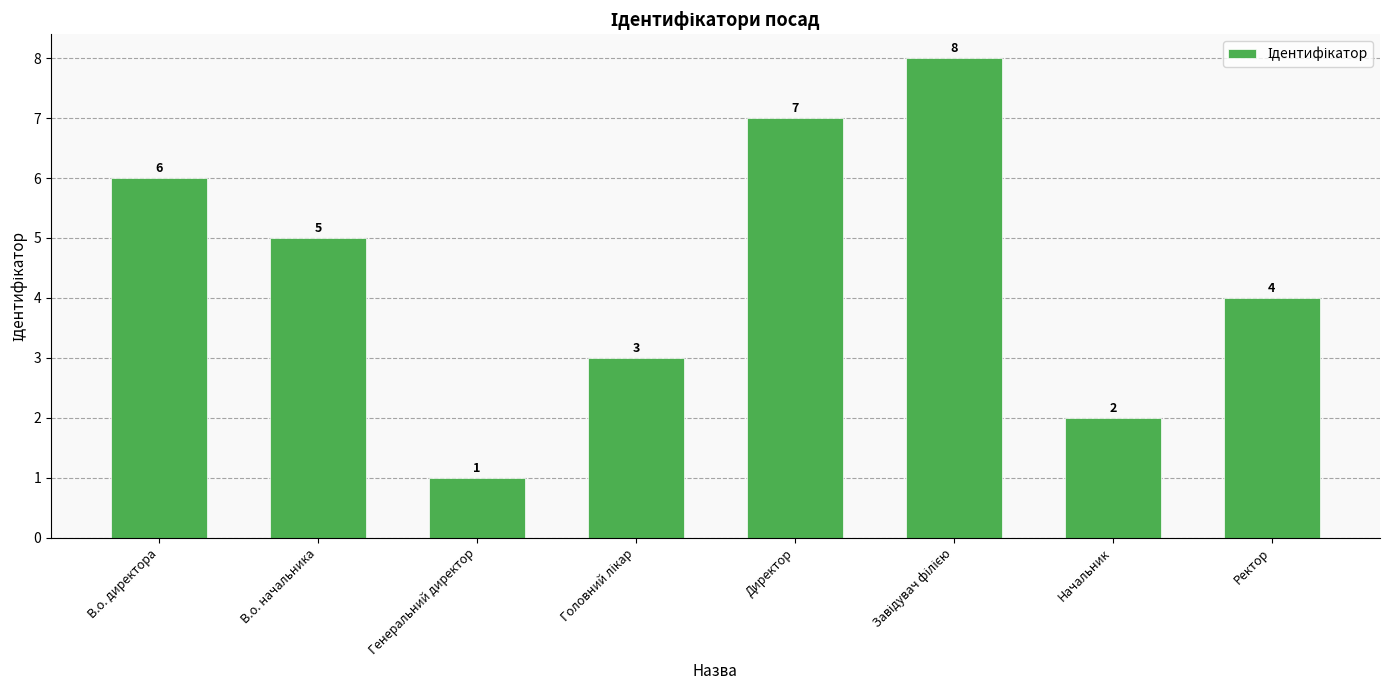

Between Генеральний директор and Начальник, which is larger?

Начальник